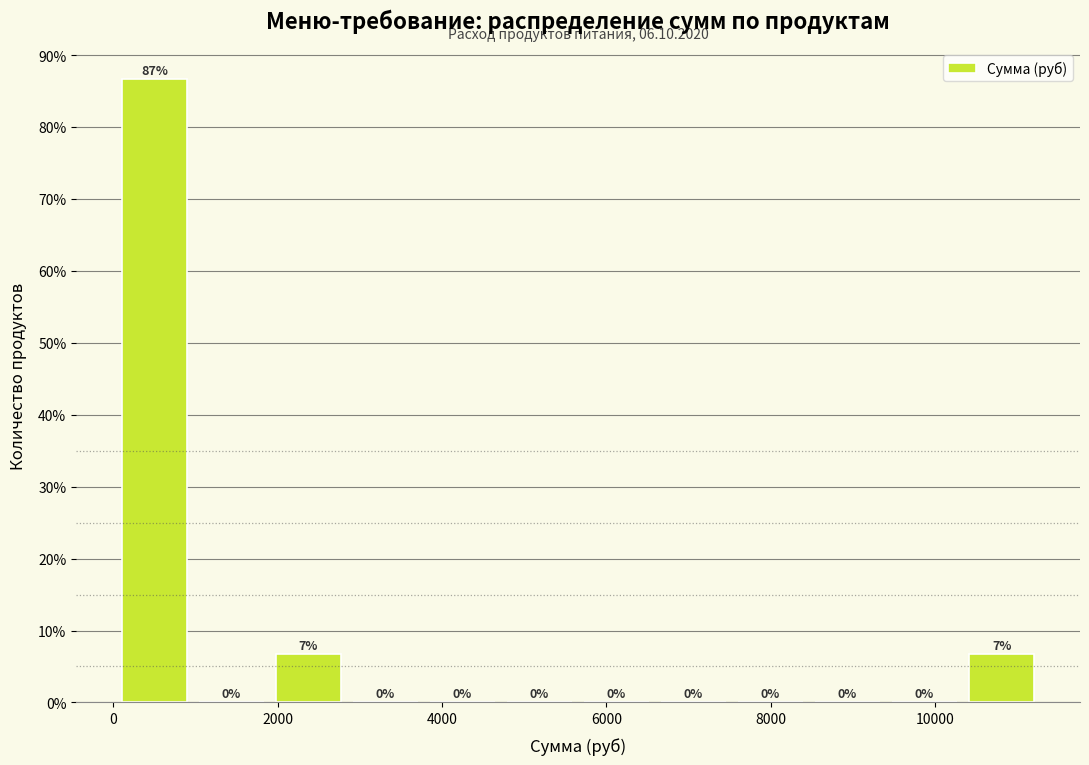

Over which range of the x-axis is the bar tallest?

0 to 1000